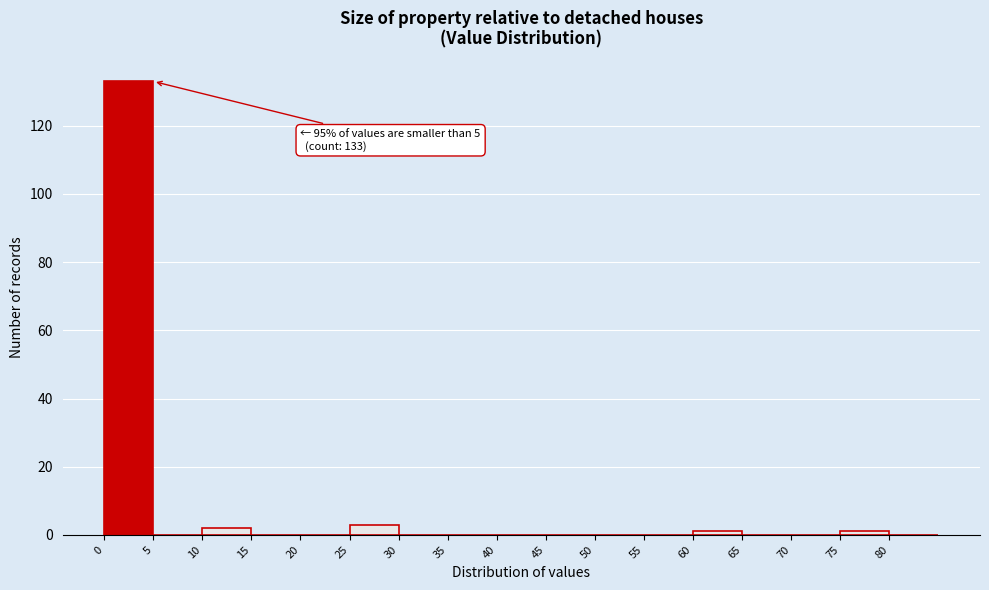

Over which range of the x-axis is the bar tallest?

0 to 5